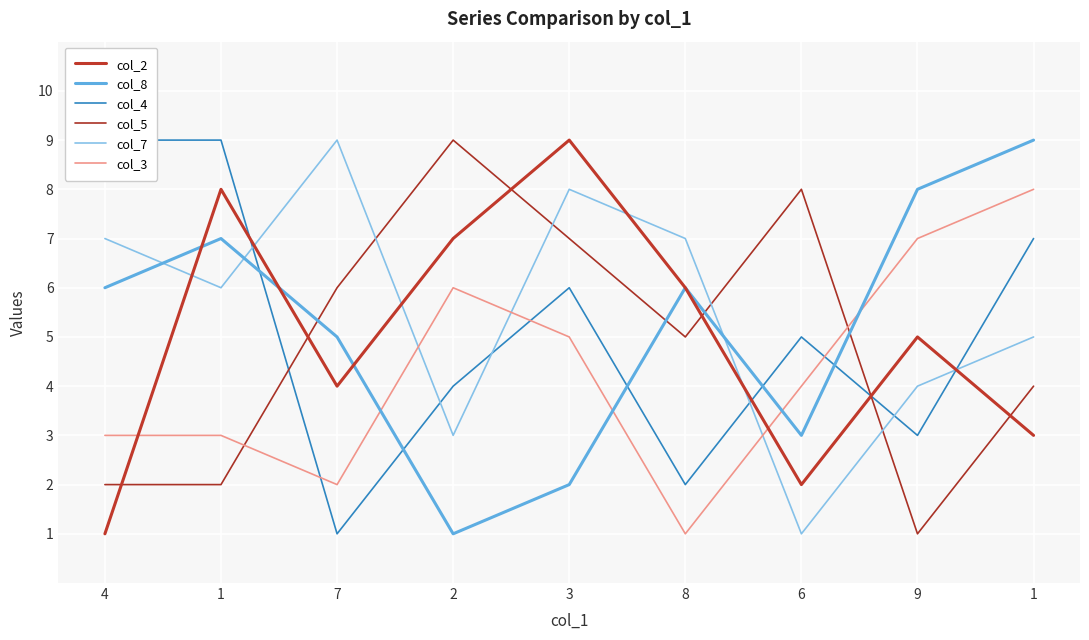

The col_8 series shows 2 at 3. True or false?

True